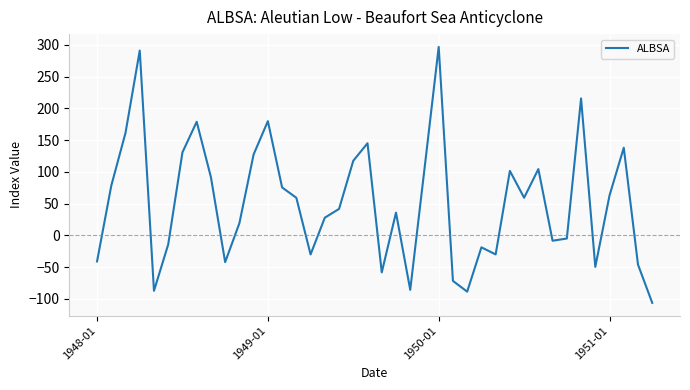

What is the smallest value displayed?

-106.2